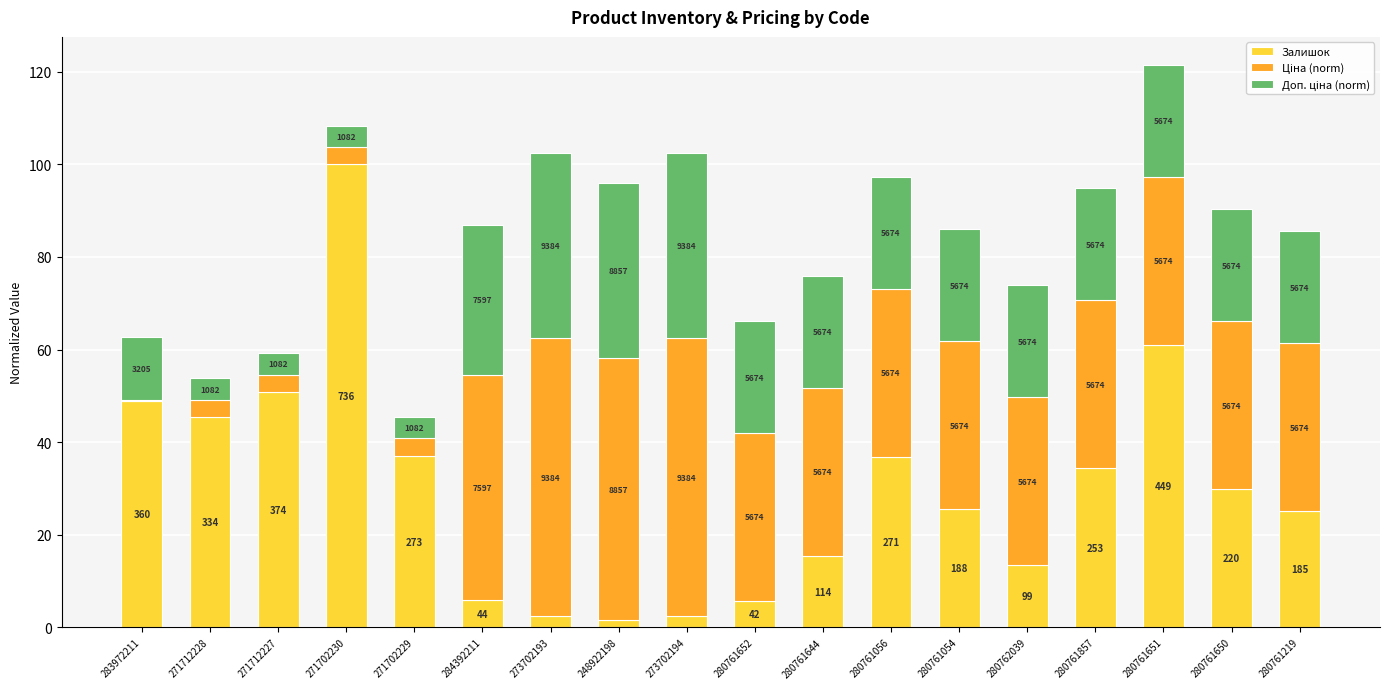

At which label does Ціна (norm) first exceed 36?

284392211